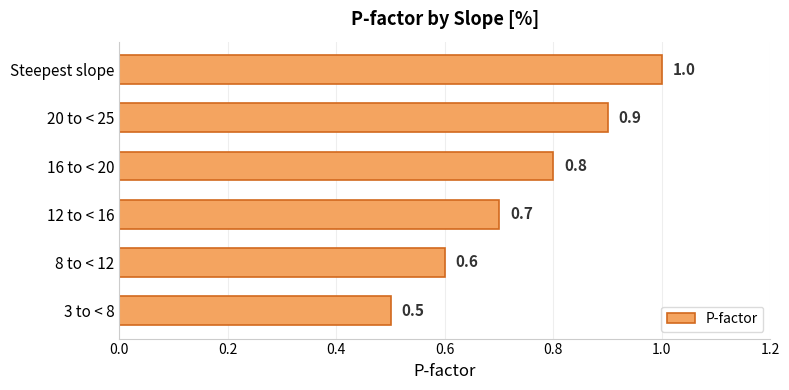

Which has a higher value, 12 to < 16 or 8 to < 12?

12 to < 16